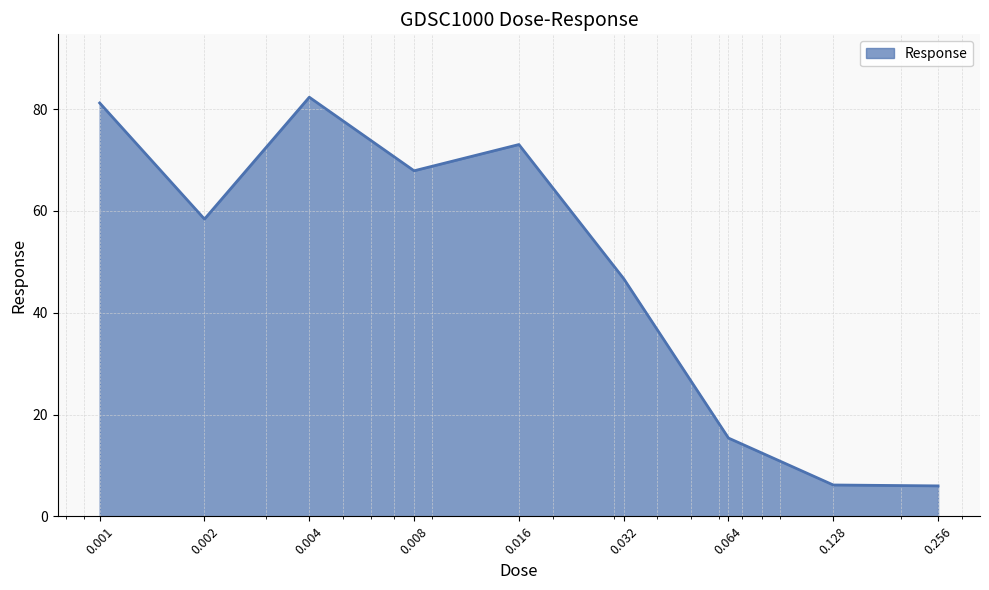

What is the smallest value displayed?

6.0